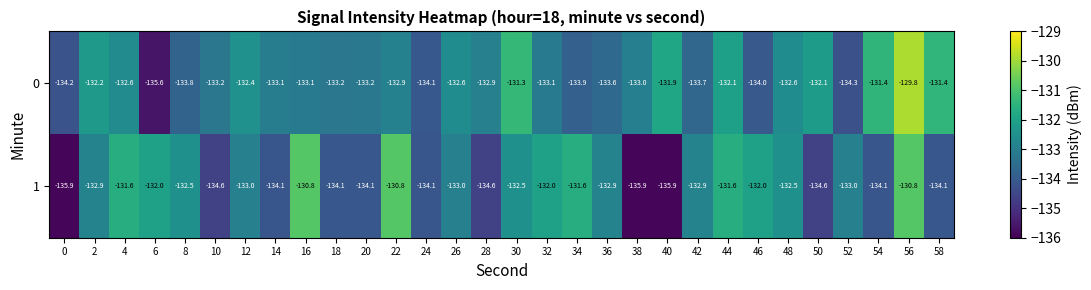

Rank the series by their average value, from lowest to highest.

1, 0